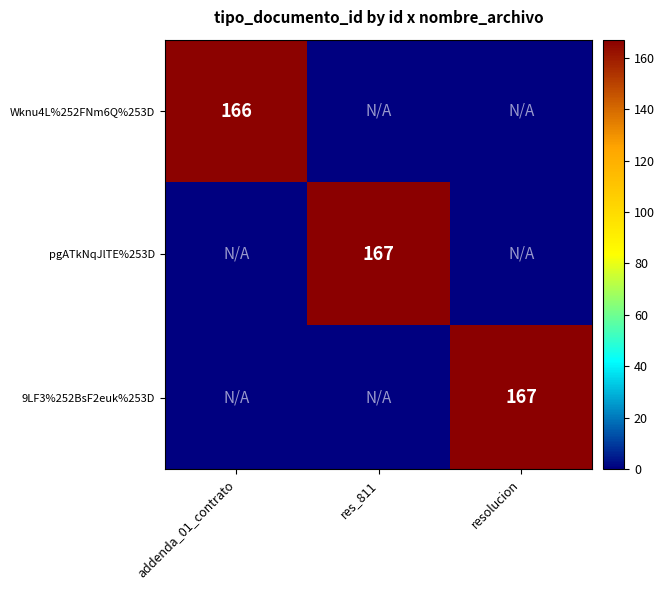

What is the difference between the pgATkNqJlTE%253D values at res_811 and addenda_01_contrato?

167